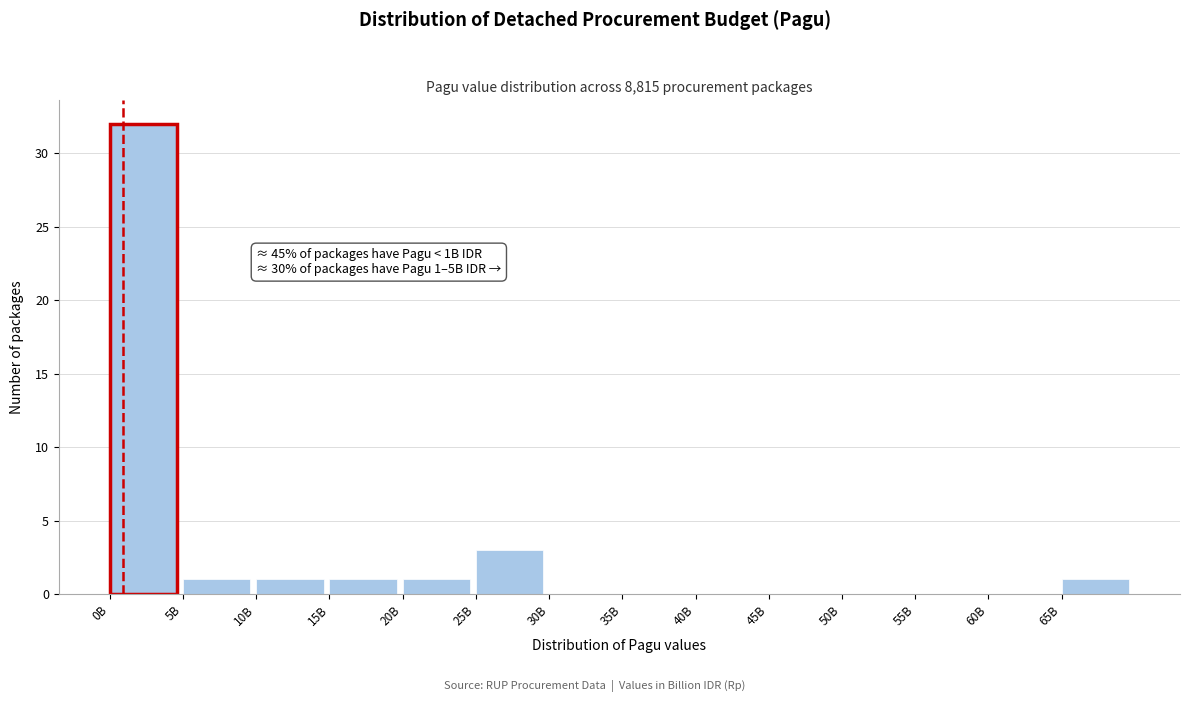

Reading right to left, what are all the values shown in this chart?

65B=1	60B=0	55B=0	50B=0	45B=0	40B=0	35B=0	30B=0	25B=3	20B=1	15B=1	10B=1	5B=1	0B=32